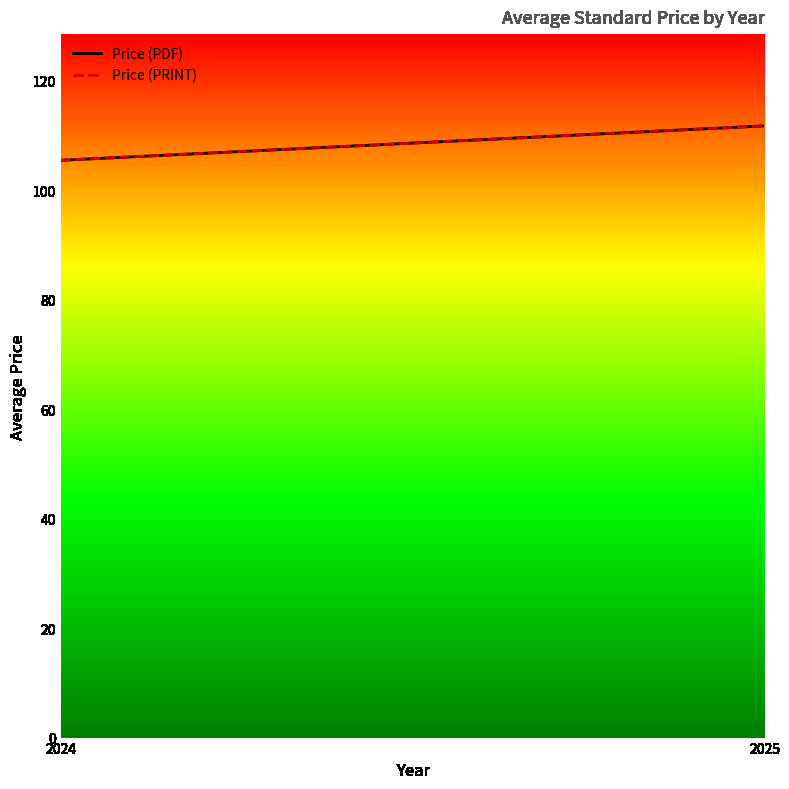

How many lines are shown in the chart?

2